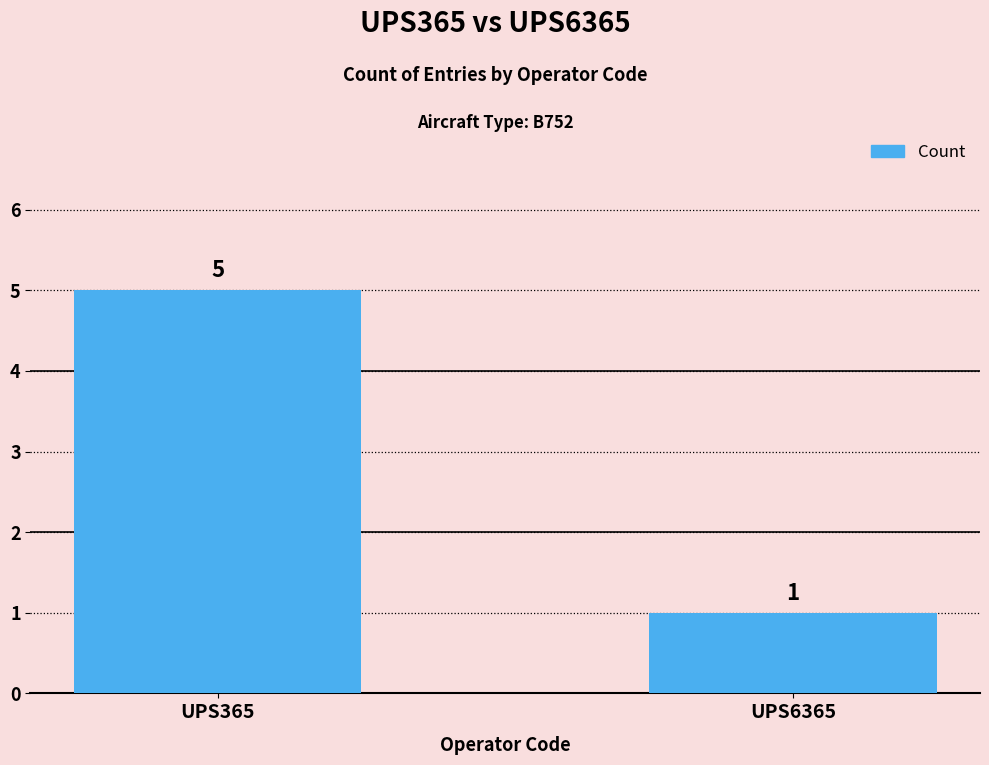

Between UPS6365 and UPS365, which is larger?

UPS365